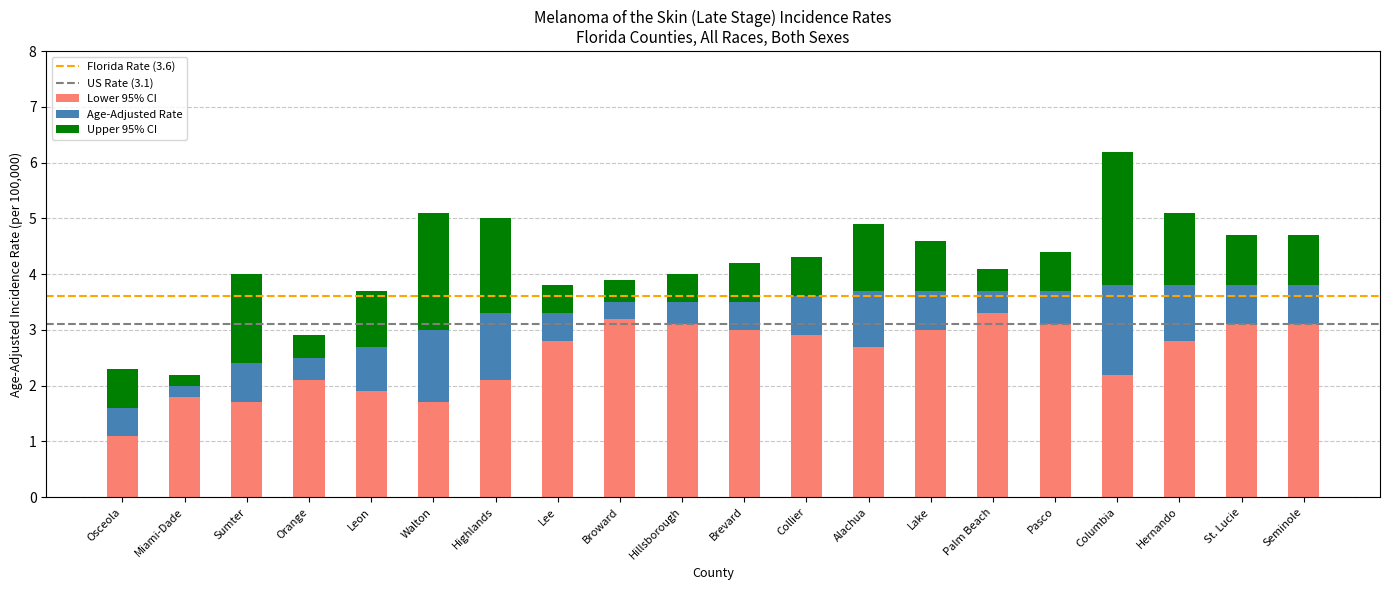

True or false: Lower 95% CI has a value of 1.7 at Sumter.

True